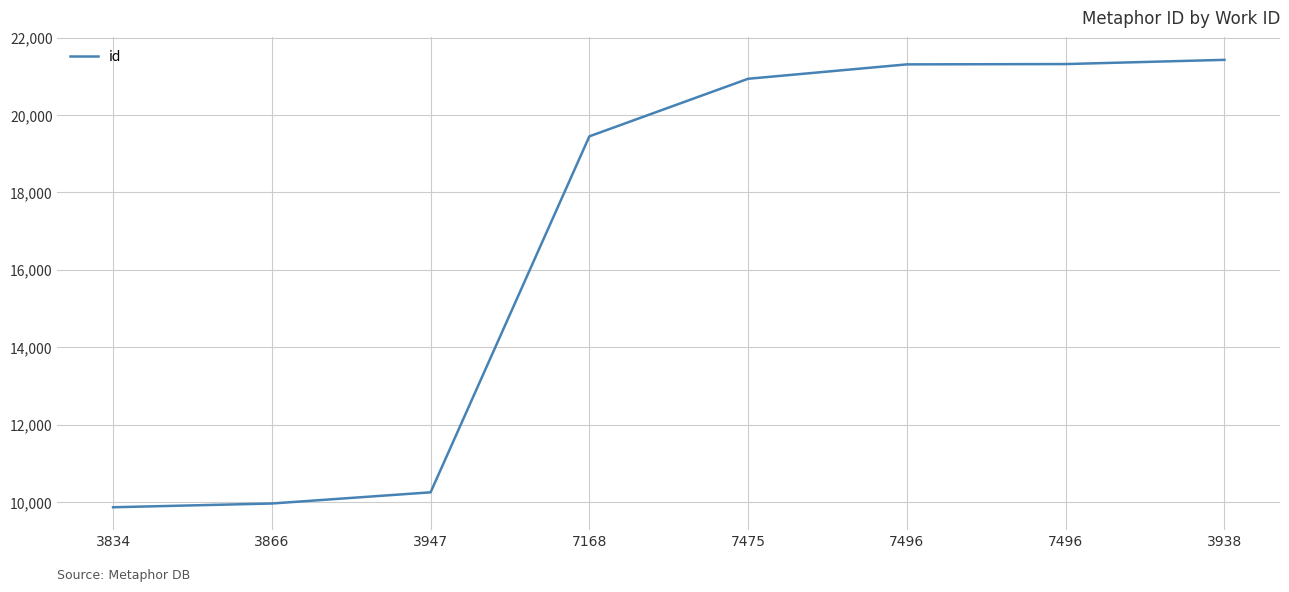

List the labels in order of value, smallest first.

3834, 3866, 3947, 7168, 7475, 7496, 7496, 3938